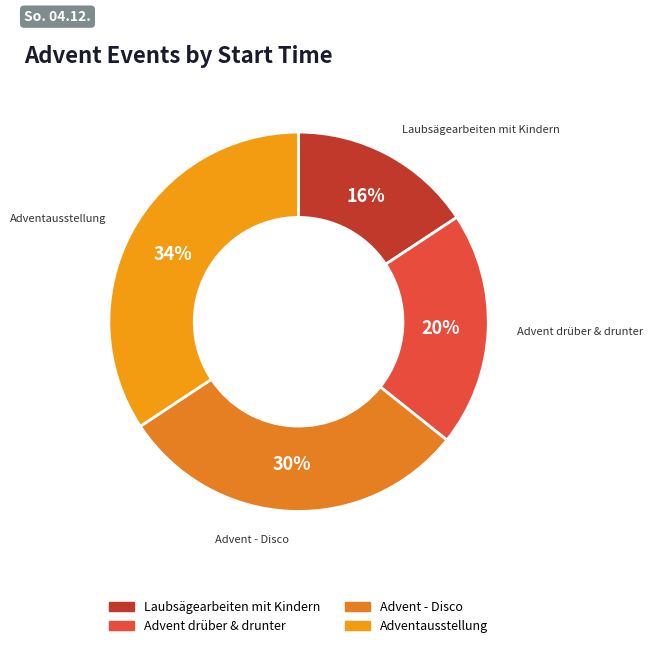

Combined, do Laubsägearbeiten mit Kindern and Advent - Disco account for over 50%?

No